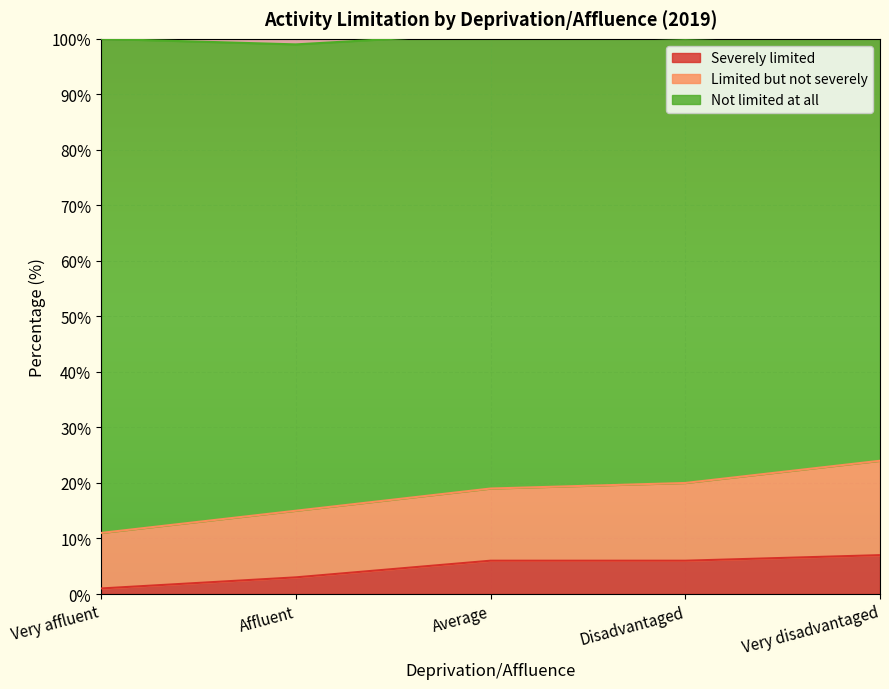

What is the sum of the Severely limited values at Disadvantaged and Average?

12